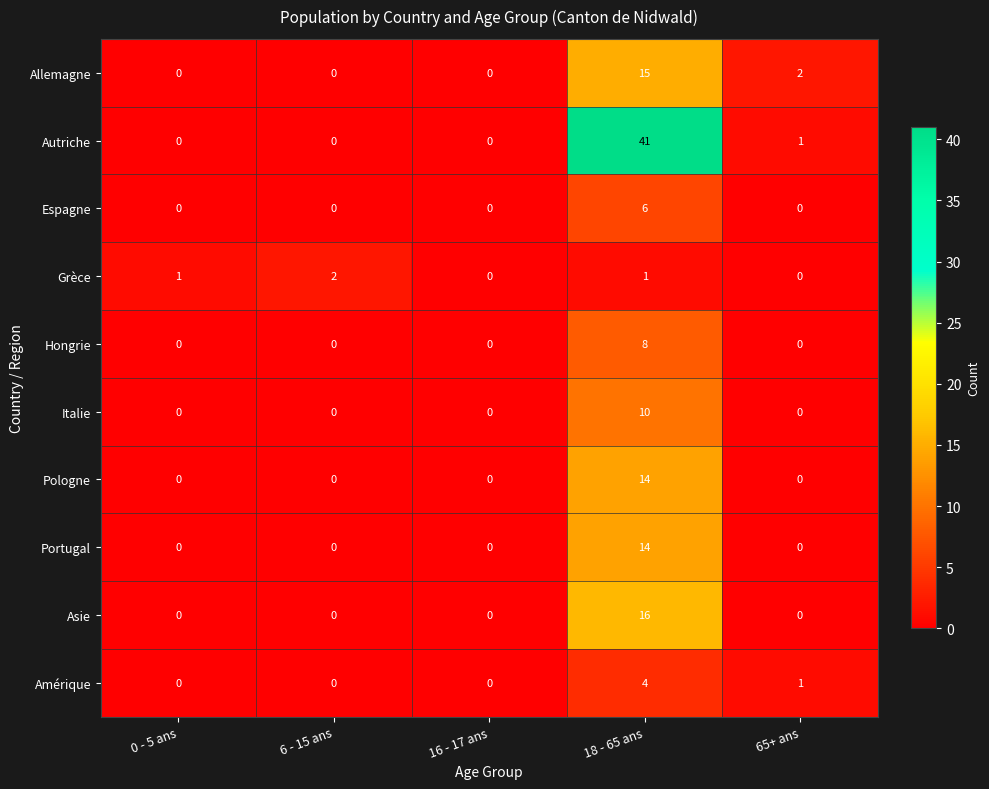

How many values in the Autriche series exceed 0?

2